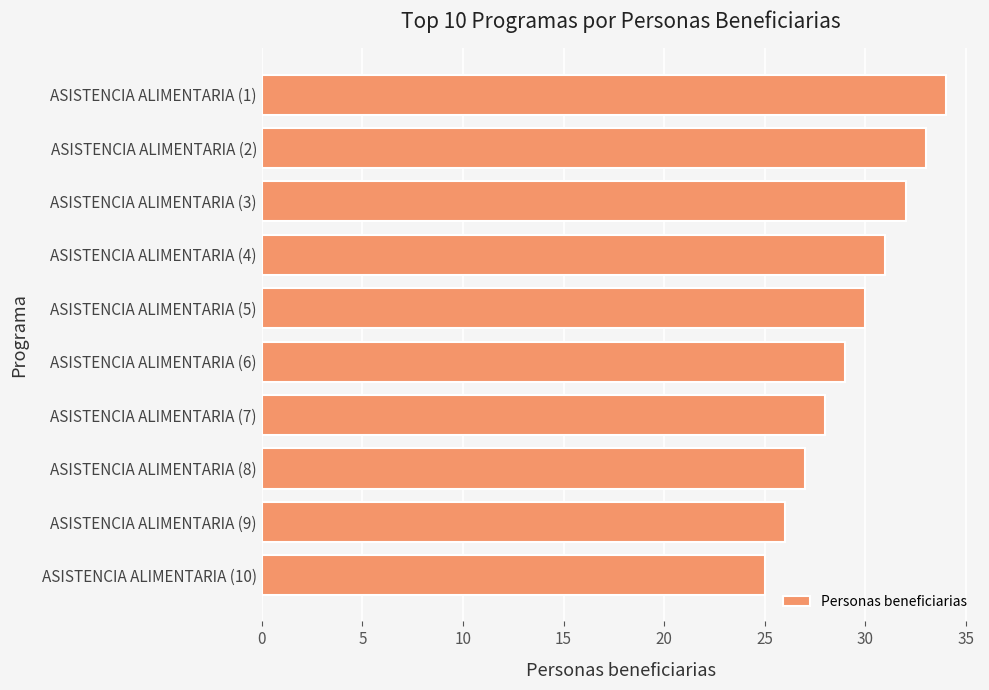

Rank the categories by value from highest to lowest.

ASISTENCIA ALIMENTARIA (1), ASISTENCIA ALIMENTARIA (2), ASISTENCIA ALIMENTARIA (3), ASISTENCIA ALIMENTARIA (4), ASISTENCIA ALIMENTARIA (5), ASISTENCIA ALIMENTARIA (6), ASISTENCIA ALIMENTARIA (7), ASISTENCIA ALIMENTARIA (8), ASISTENCIA ALIMENTARIA (9), ASISTENCIA ALIMENTARIA (10)